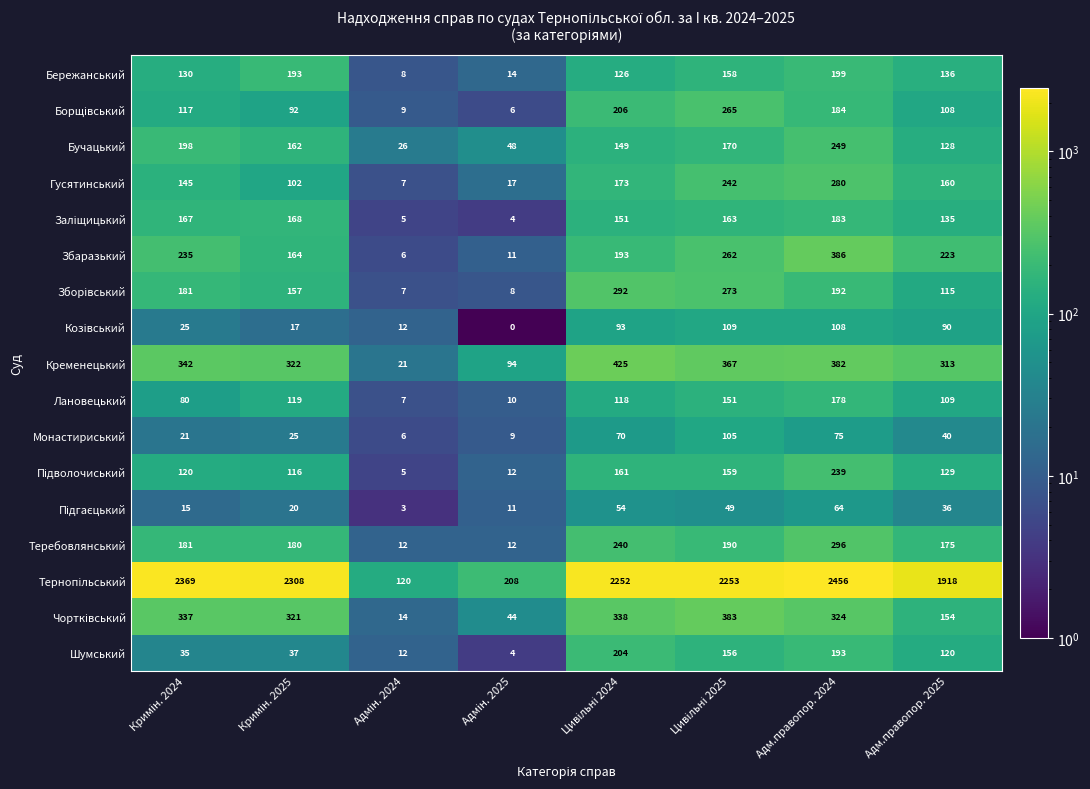

At which category is the sum across all series the highest?

Адм.правопор. 2024